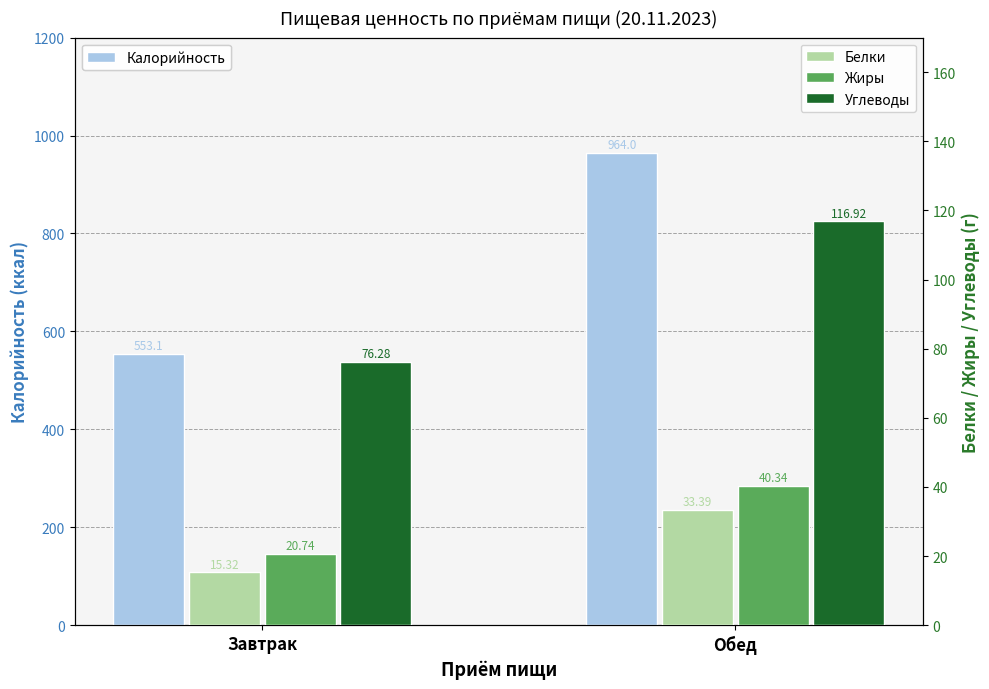

True or false: Жиры has a value of 20.7 at Завтрак.

True